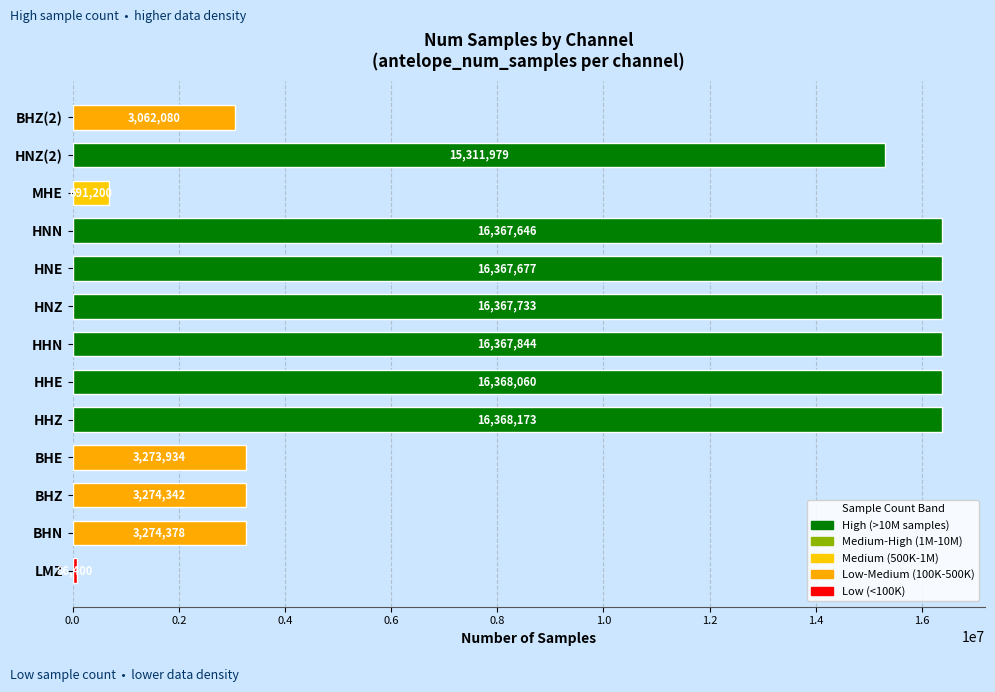

The value at HHZ is 16368173. True or false?

True